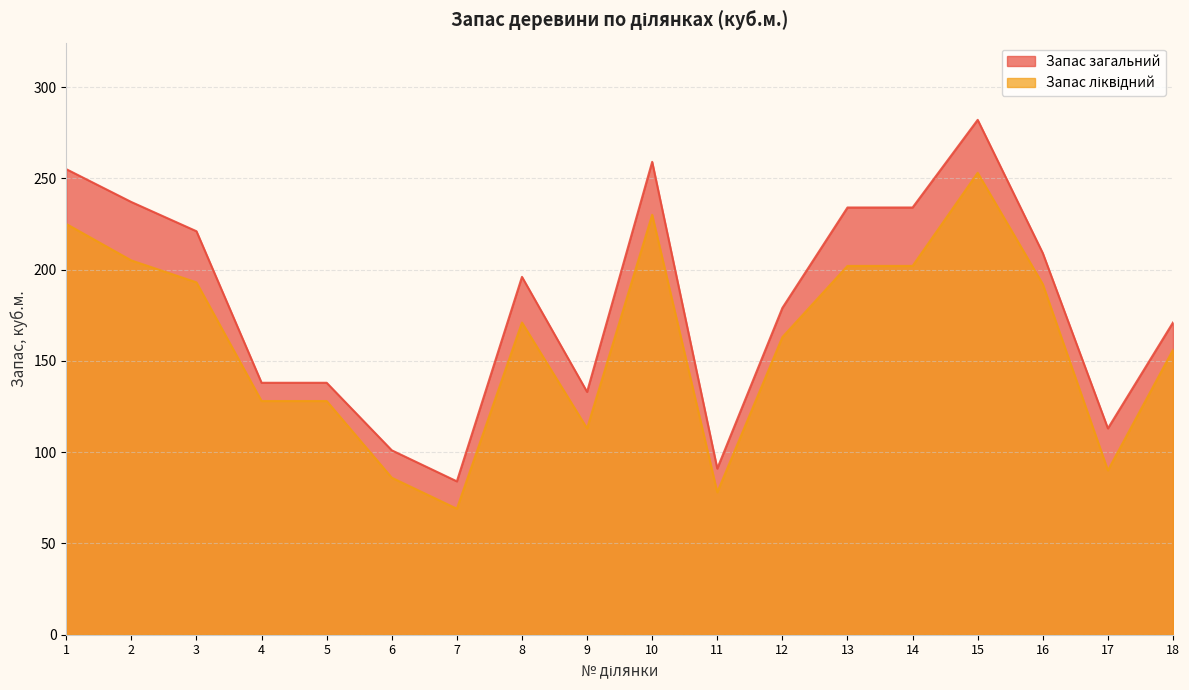

What is the difference between the second highest and second lowest values in the Запас загальний series?

168